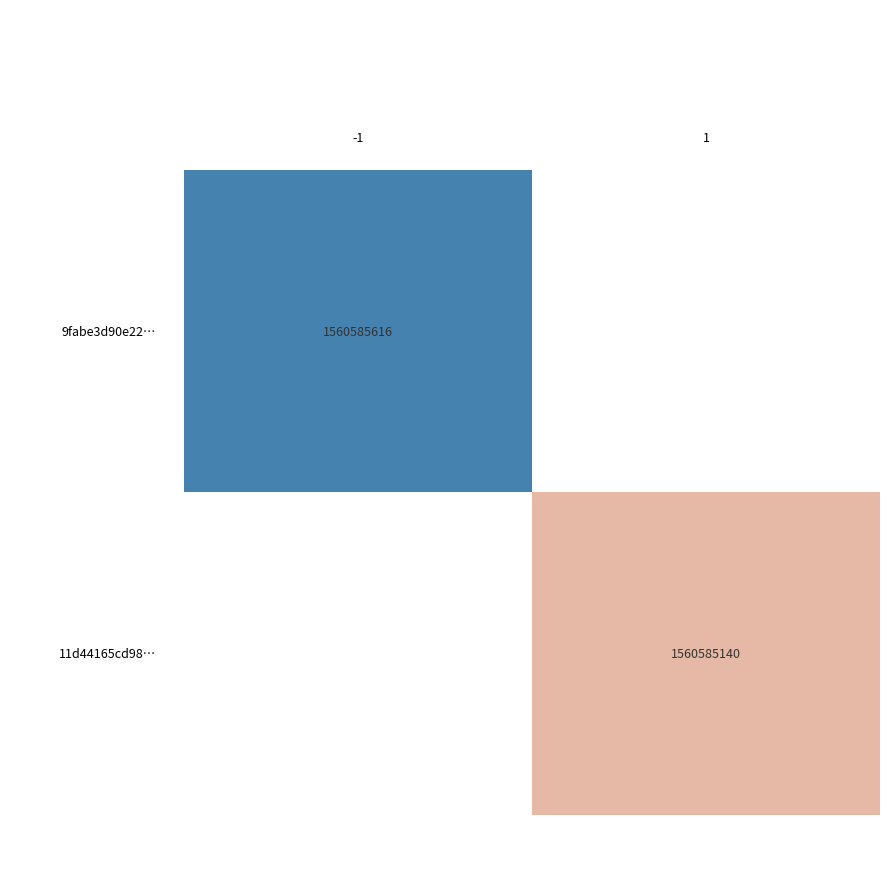

What is the average value of the 9fabe3d90e220538c8fdefc37cb45b1b61cfa54 series?

780292808